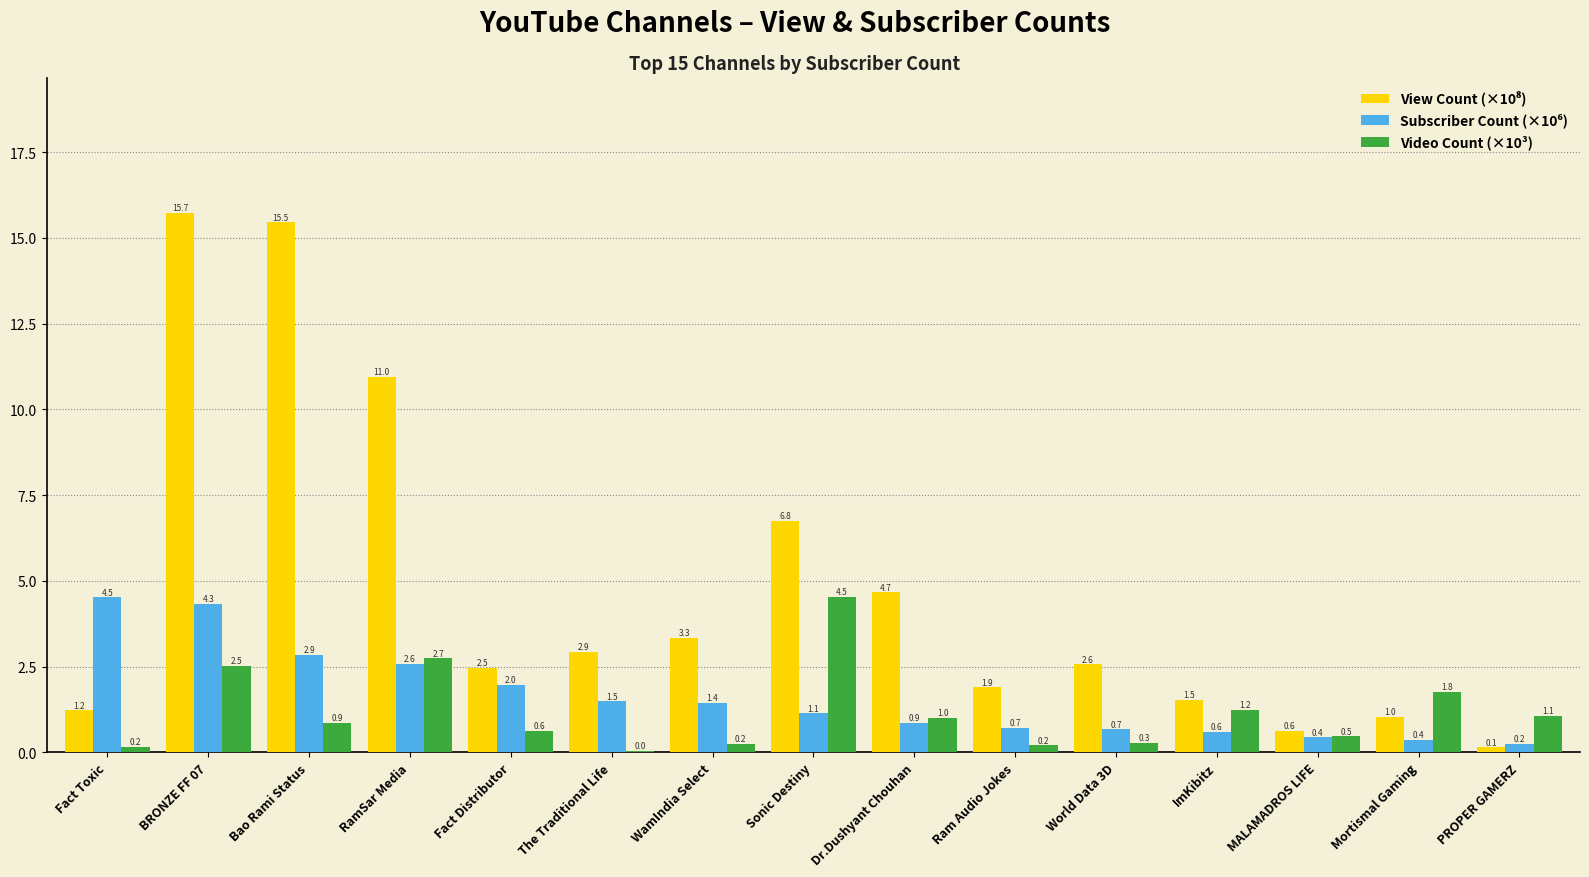

The Video Count (×10³) series shows 1.0 at Dr.Dushyant Chouhan. True or false?

True